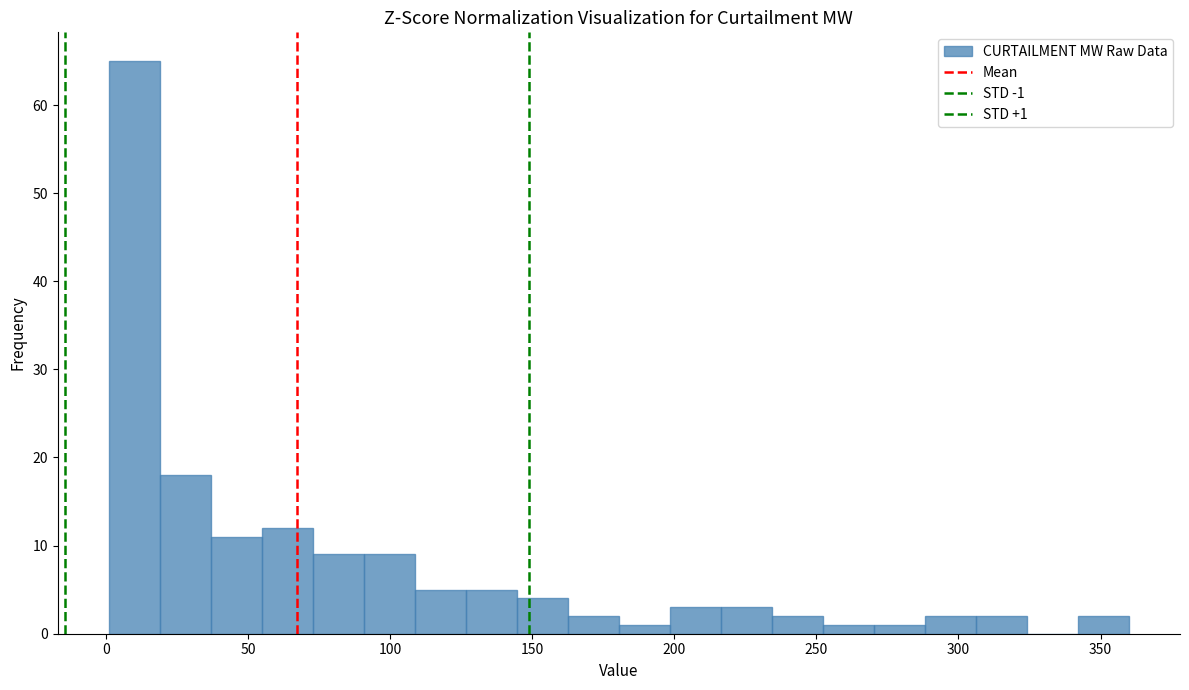

Around what value on the x-axis is the tallest bar? Give the approximate position of its centre, as read against the axis.

10